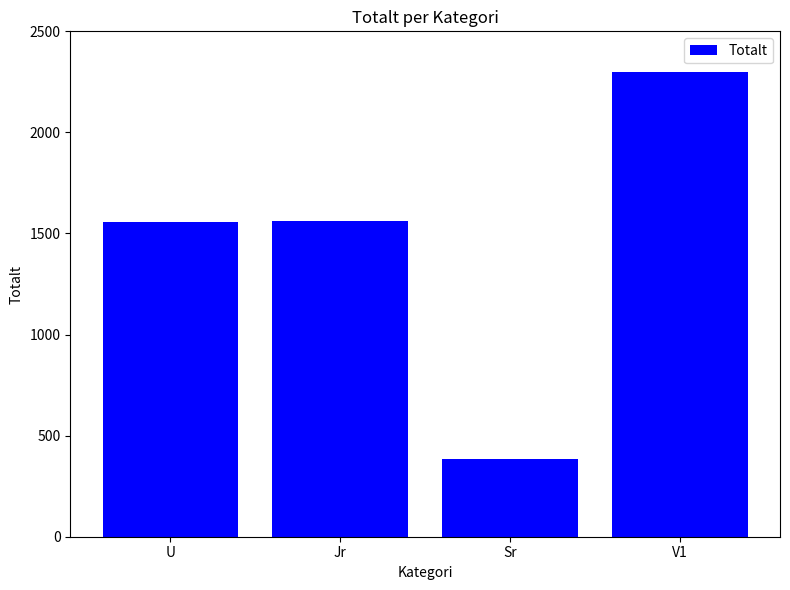

What is the value of the 4th bar from the left?

2300.0